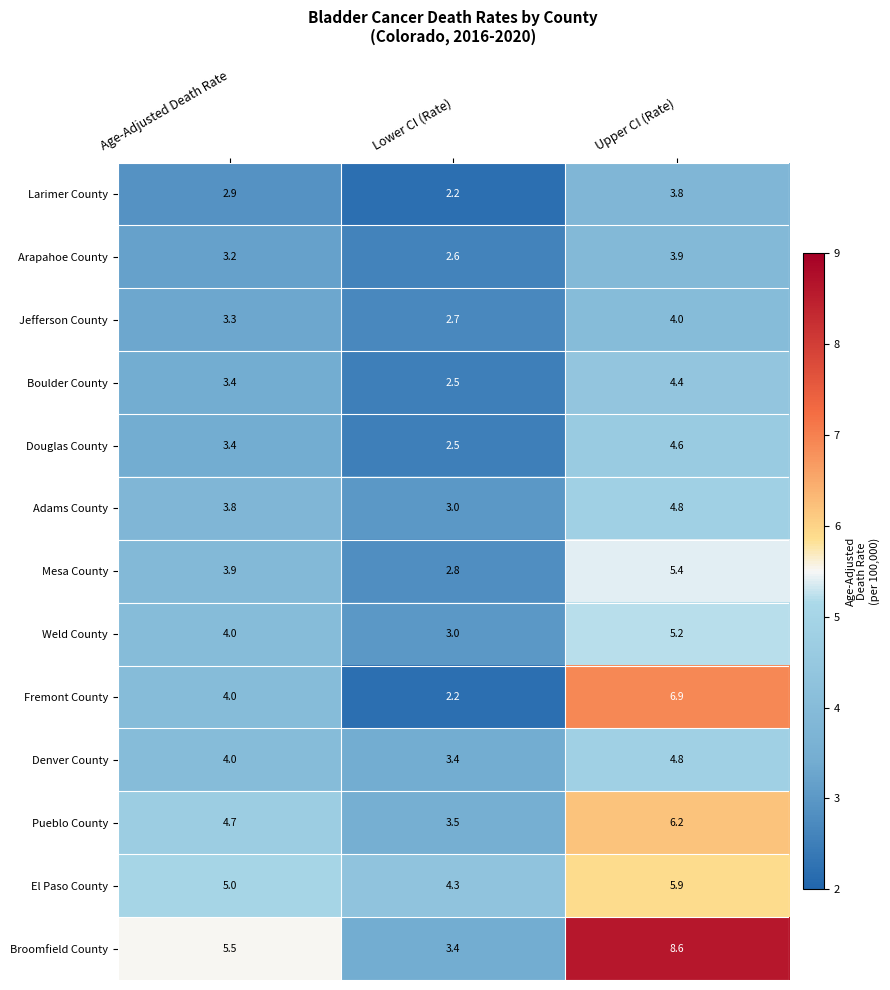

At which label does Boulder County first exceed 3?

Age-Adjusted Death Rate